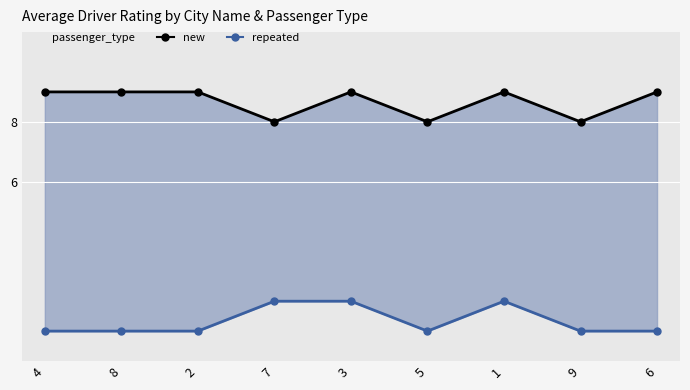

Count the number of data series in this chart.

2